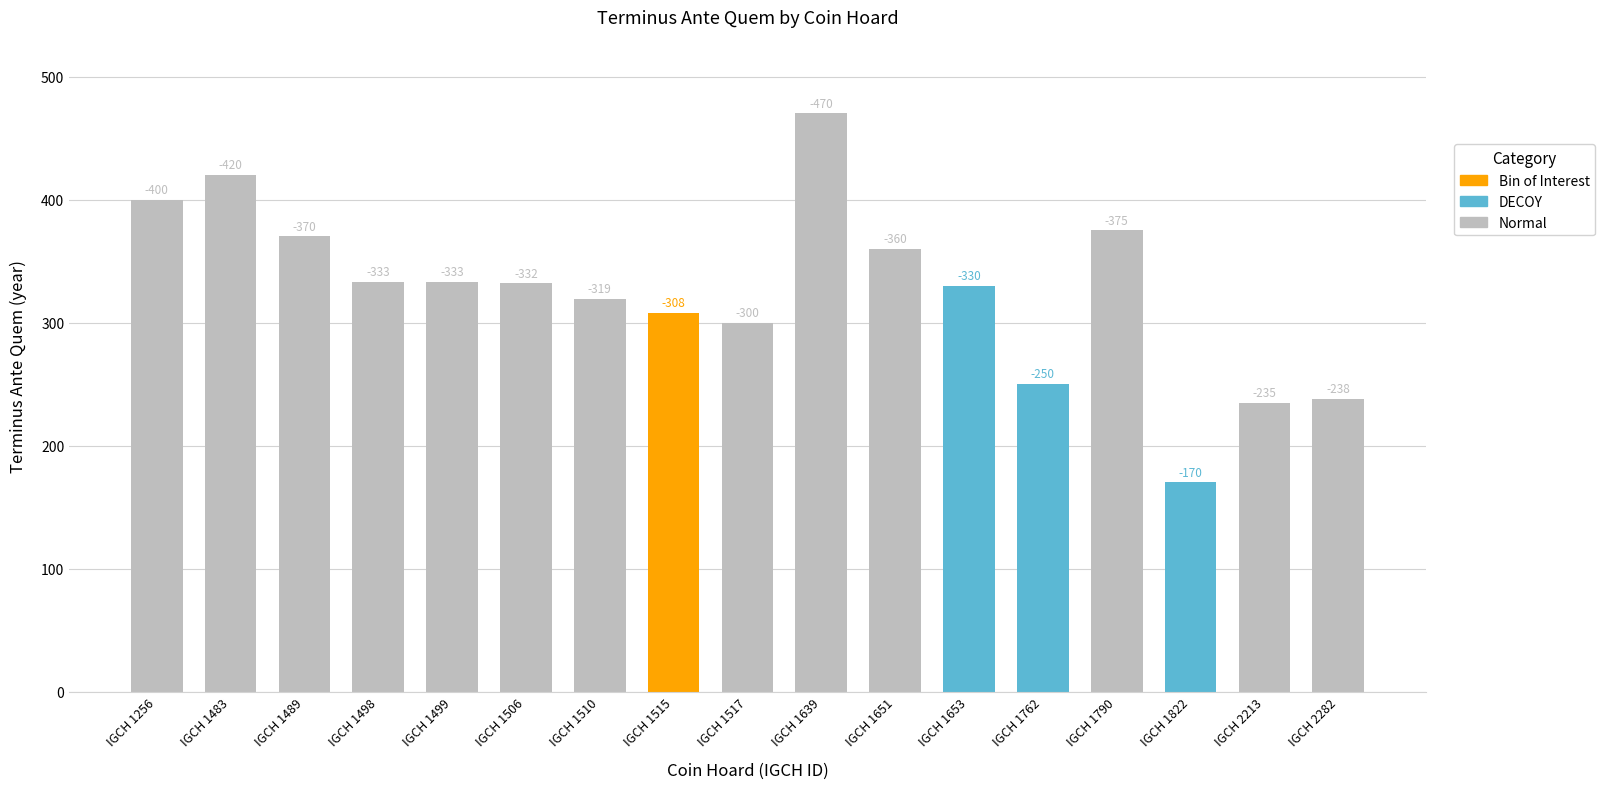

What is the maximum value shown in the chart?

470